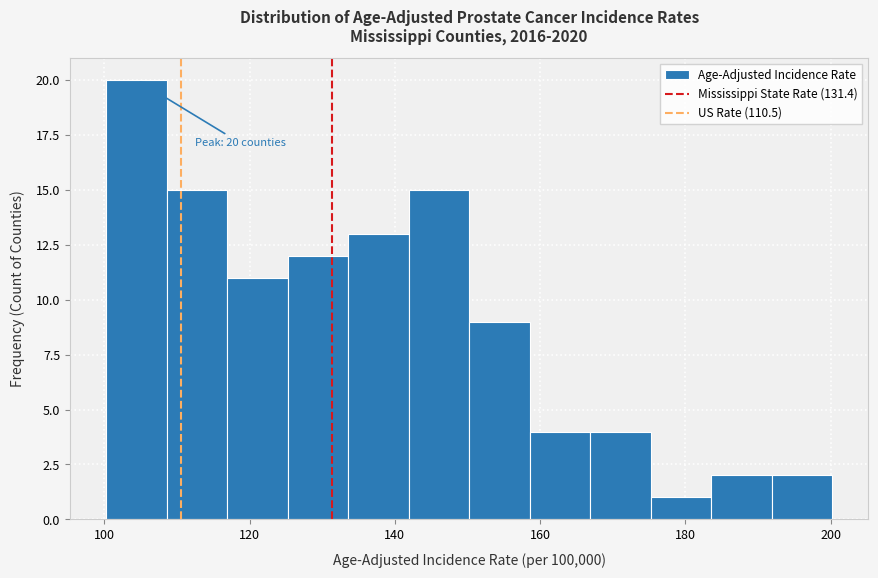

Which range on the x-axis has the tallest bar?

100 to 108